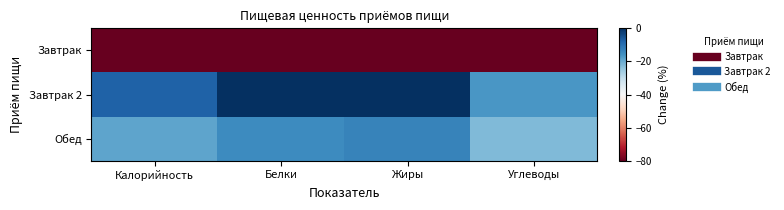

Rank the series by their maximum value, from highest to lowest.

Завтрак 2, Обед, Завтрак